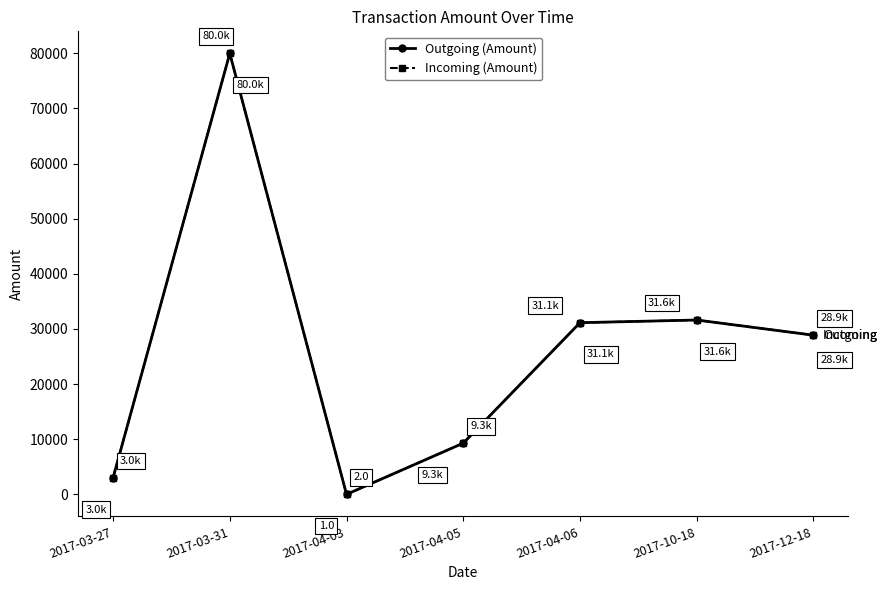

True or false: Outgoing (Amount) and Incoming (Amount) intersect in this chart.

False